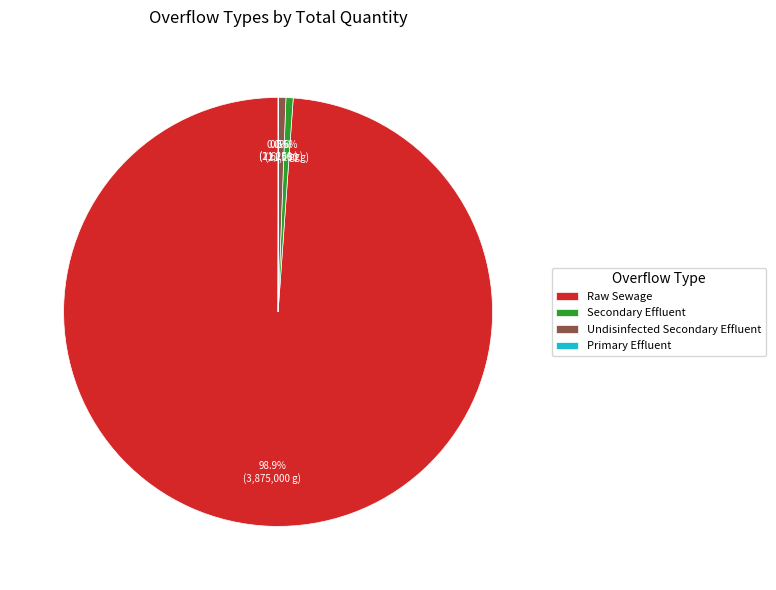

Which category has the biggest portion of the pie?

Raw Sewage